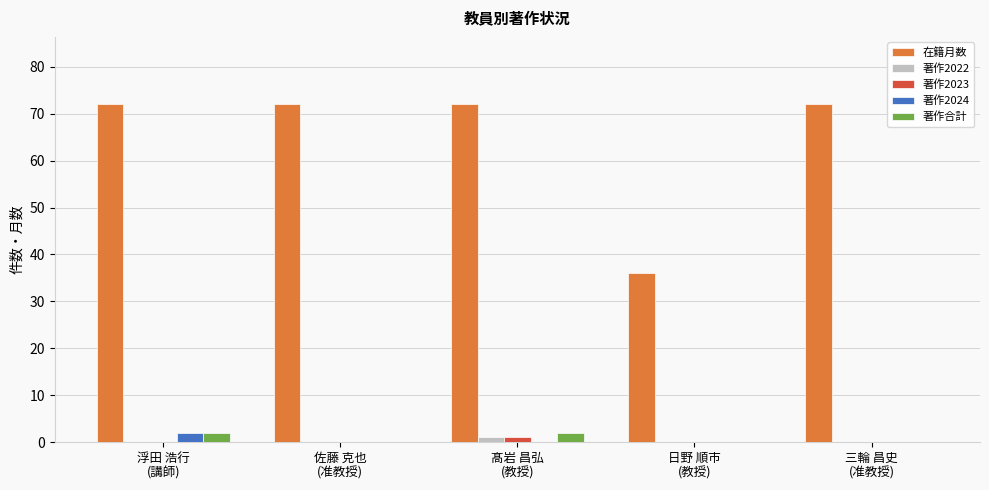

Which series has the largest total across all categories?

在籍月数